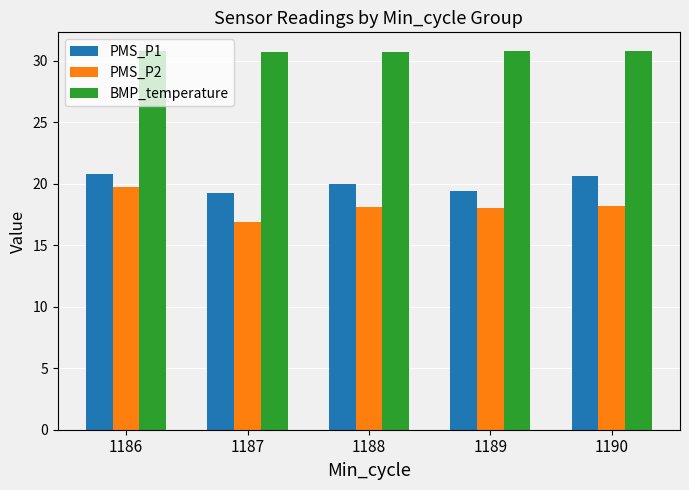

At 1187, list the series in order from largest to smallest.

BMP_temperature, PMS_P1, PMS_P2